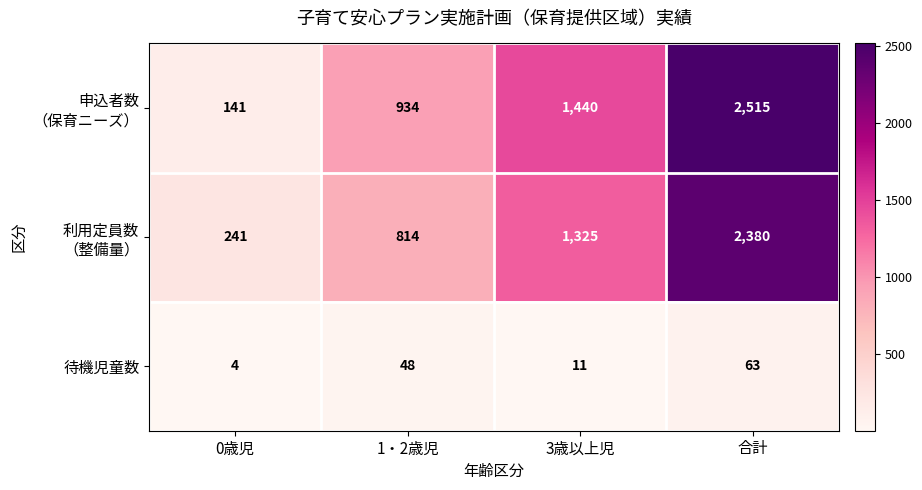

What is the total value across all series at 0歳児?

386